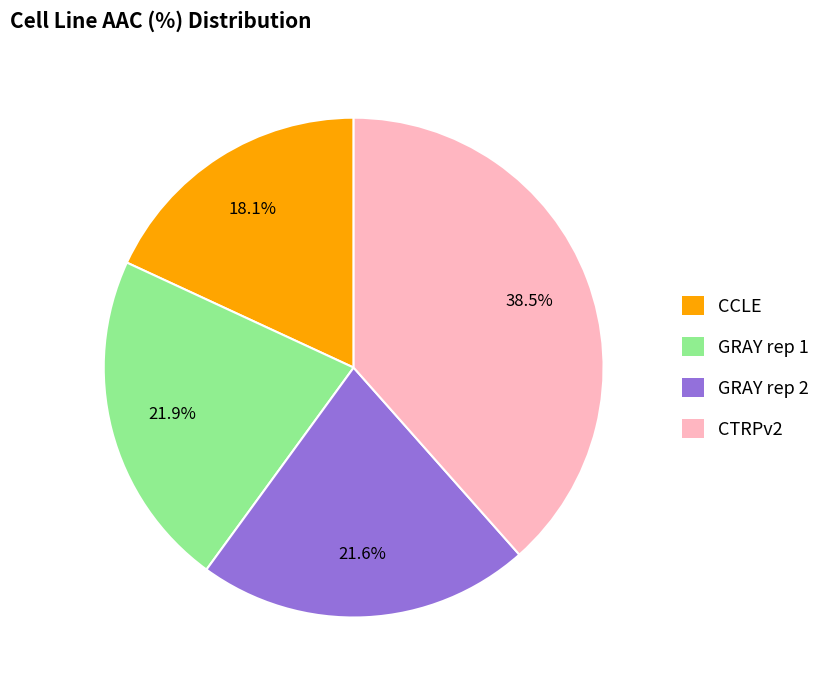

Combined, what portion of the pie is GRAY rep 2 and CCLE?

39.7%